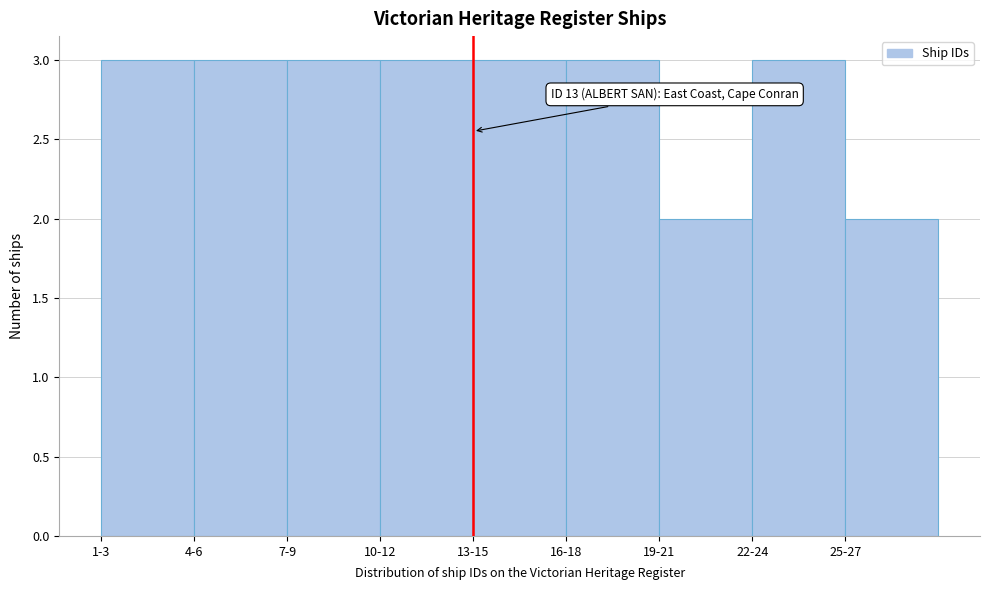

Reading left to right, what are all the values shown in this chart?

3	3	3	3	3	3	2	3	2